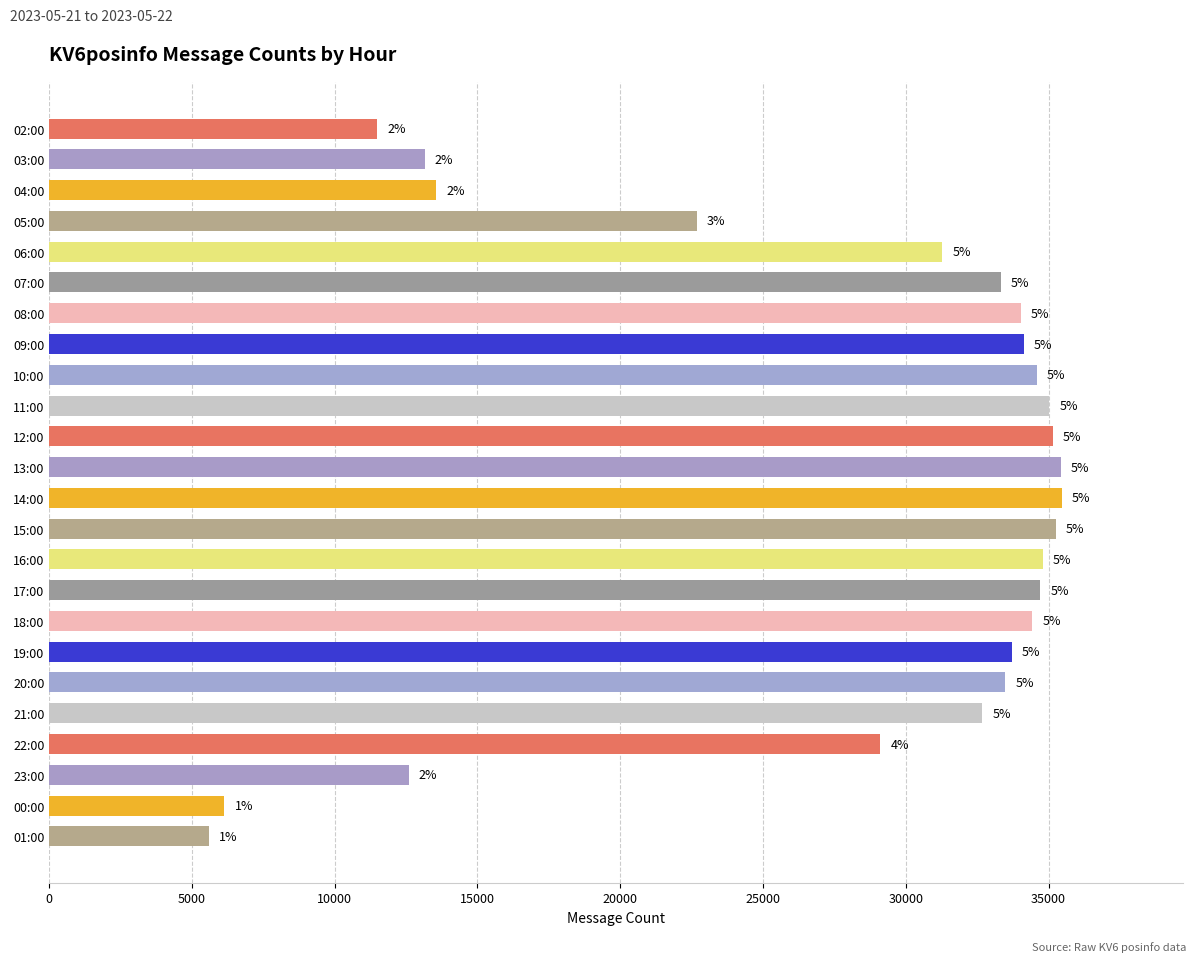

What is the sum of all values?

661798